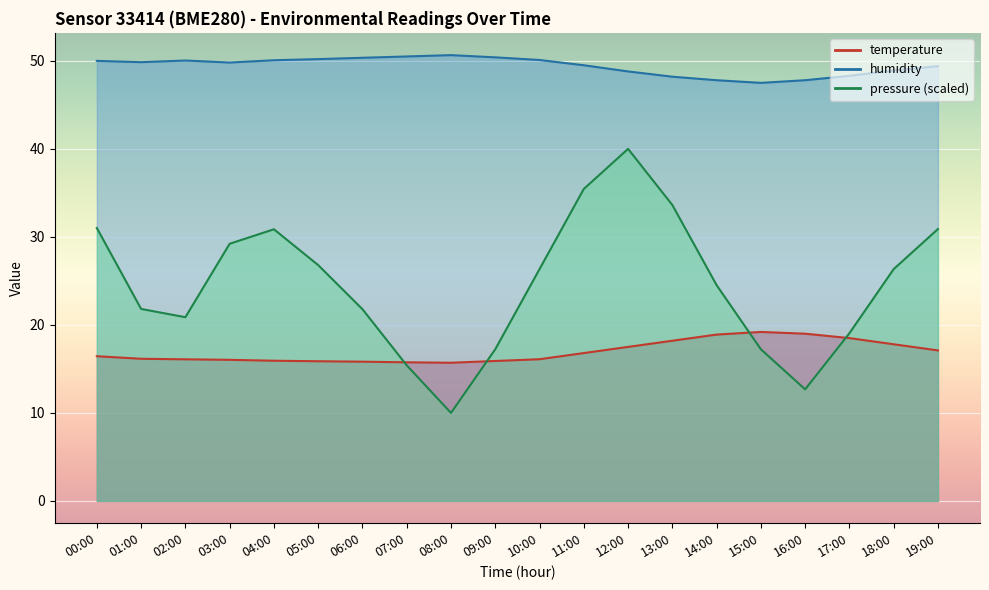

What is the value of the pressure_norm point at the 3rd from the left?

20.9